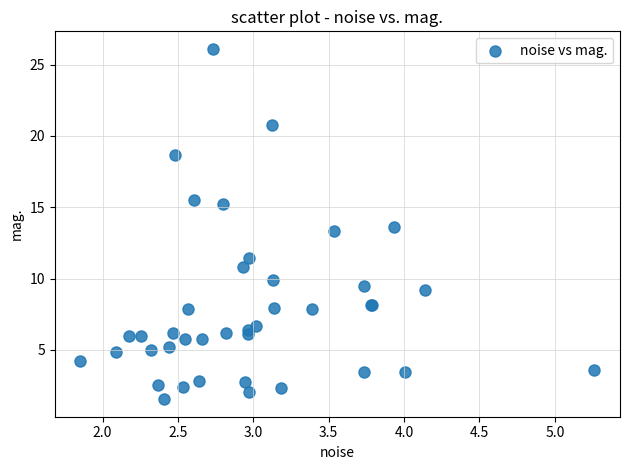

What Y value in the scatter plot is closest to 13?

13.3